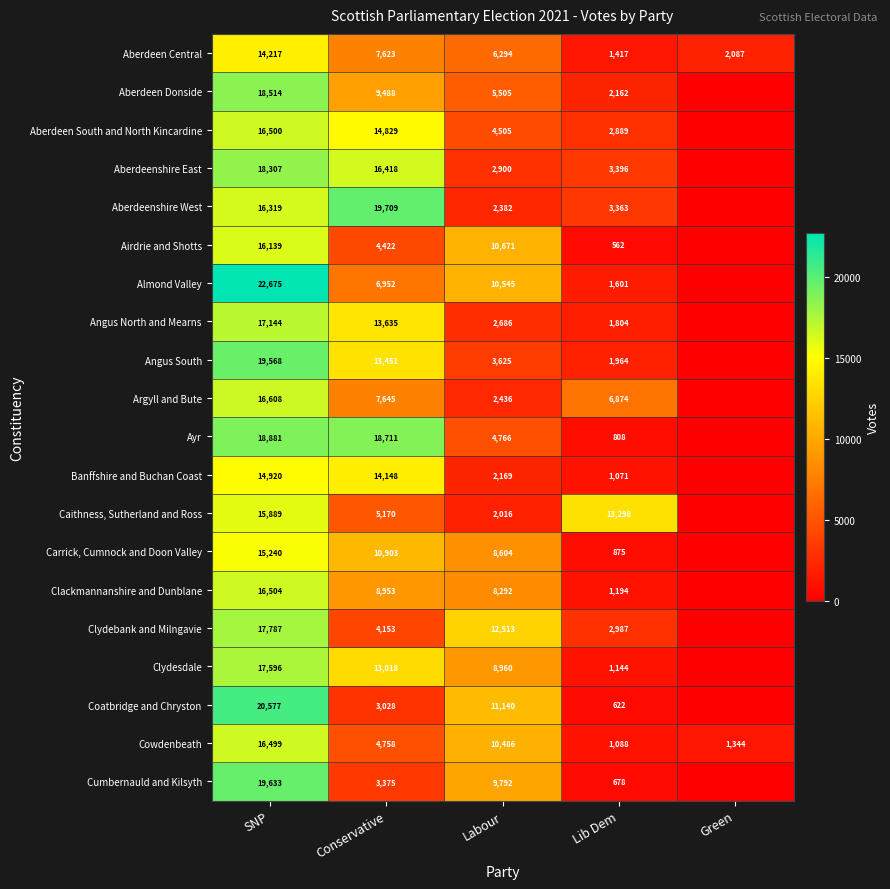

Where does the Cowdenbeath series first go above 4758?

SNP